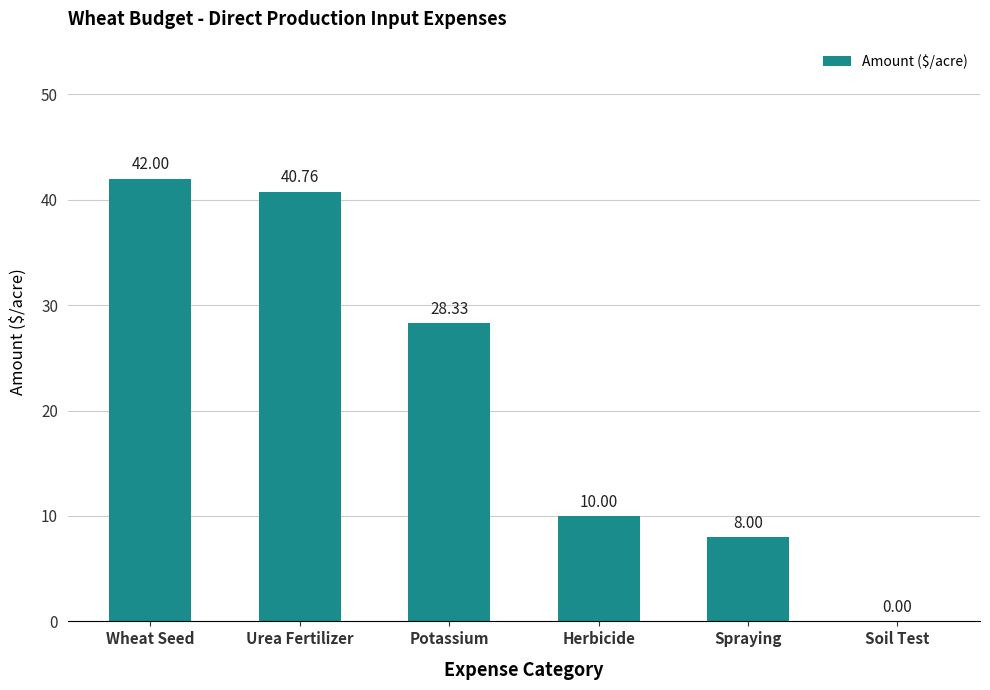

Reading left to right, what are all the values shown in this chart?

Wheat Seed=42.0	Urea Fertilizer=40.8	Potassium=28.3	Herbicide=10.0	Spraying=8.0	Soil Test=0.0